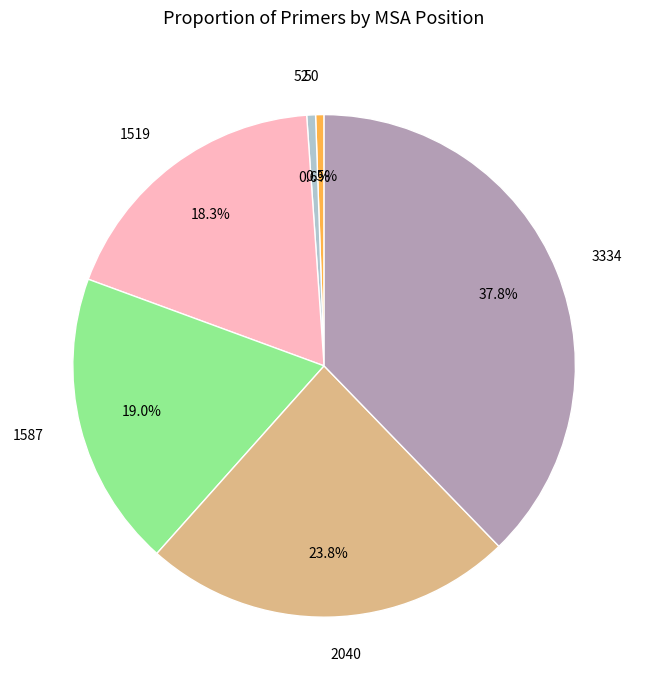

The 52 slice represents 6% of the pie. True or false?

False